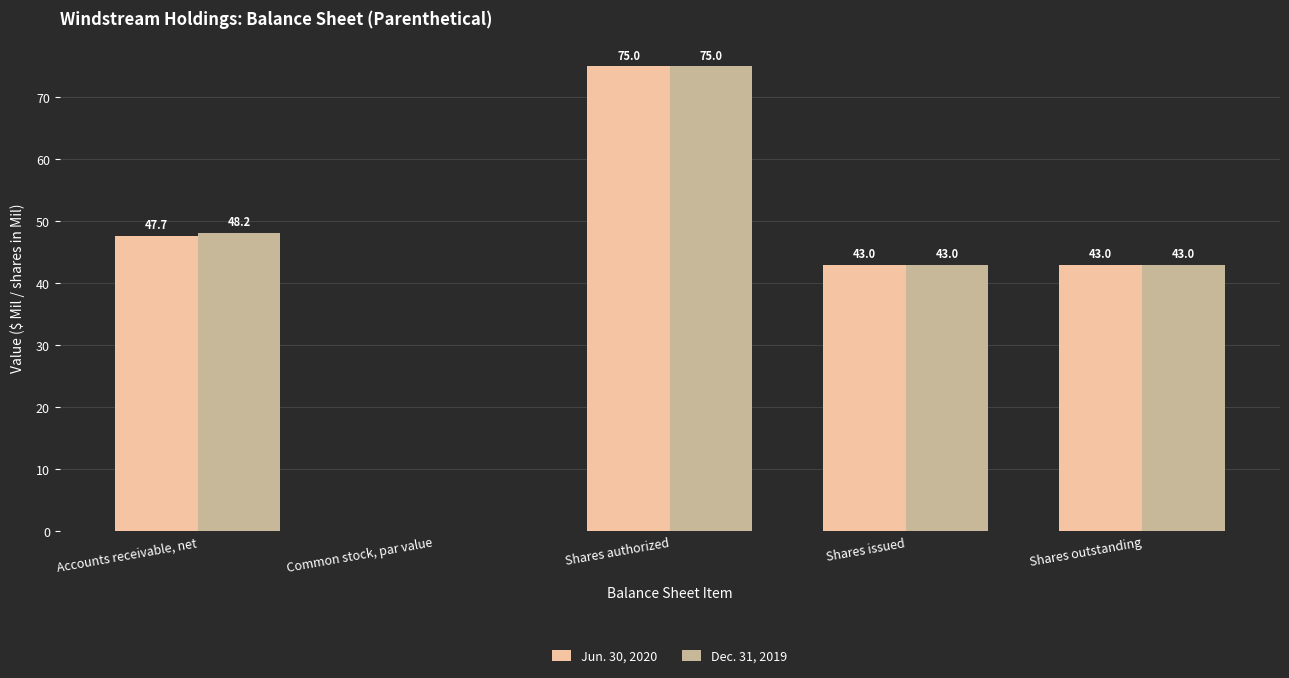

Which label corresponds to the largest value in the chart?

Shares authorized